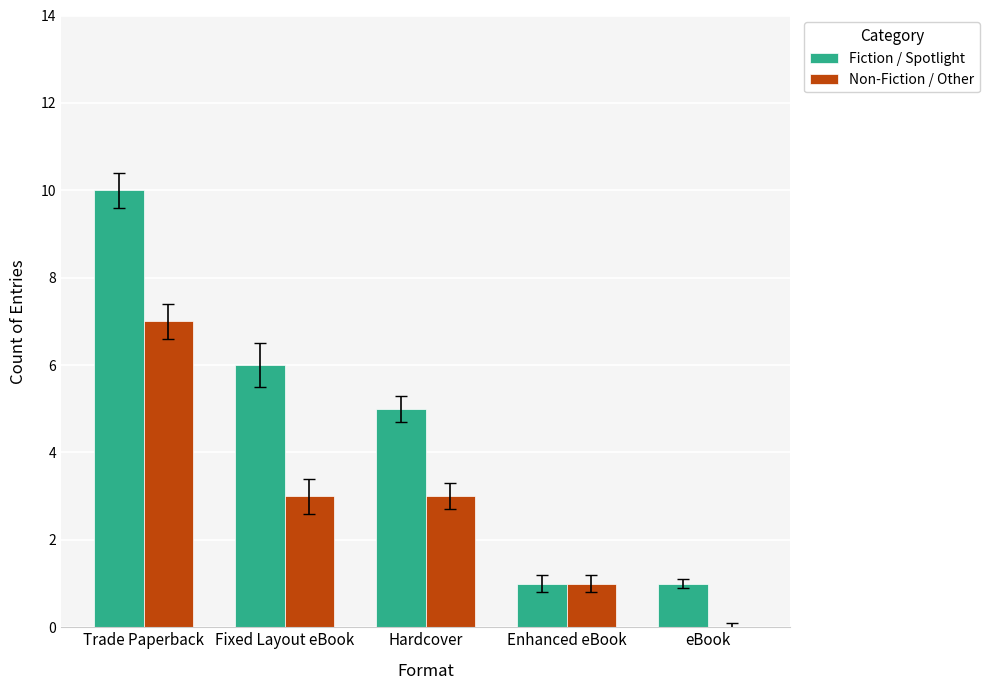

Which category has the highest value across all series?

Trade Paperback